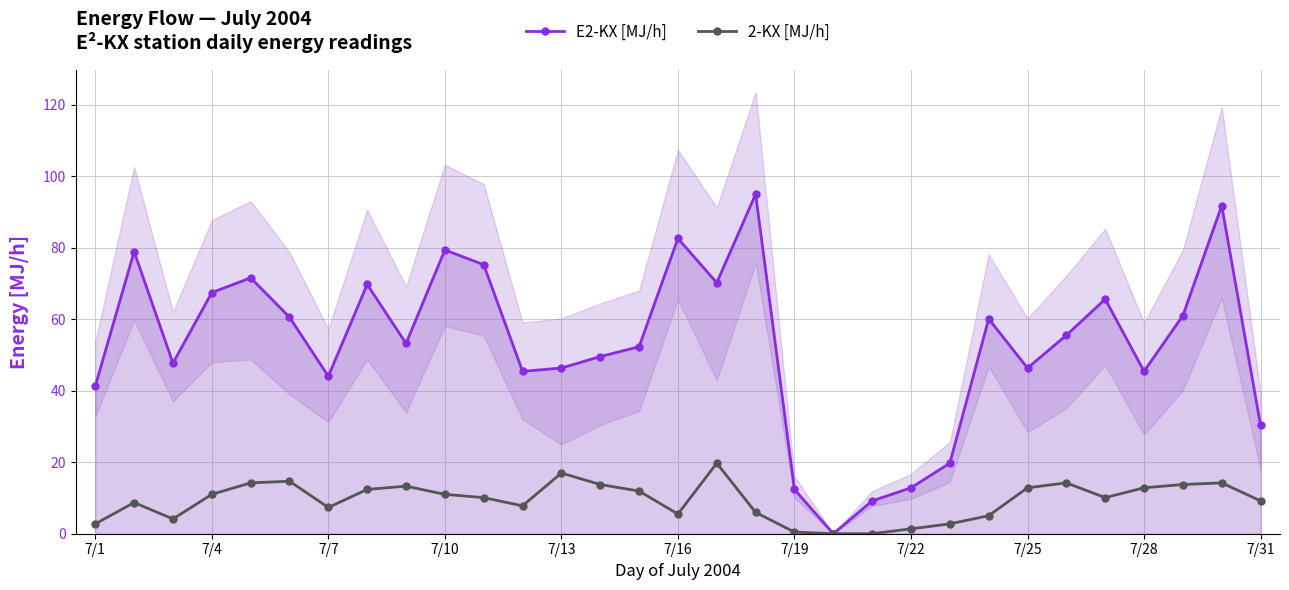

What is the highest value of the E2-KX [MJ/h] series?

95.0